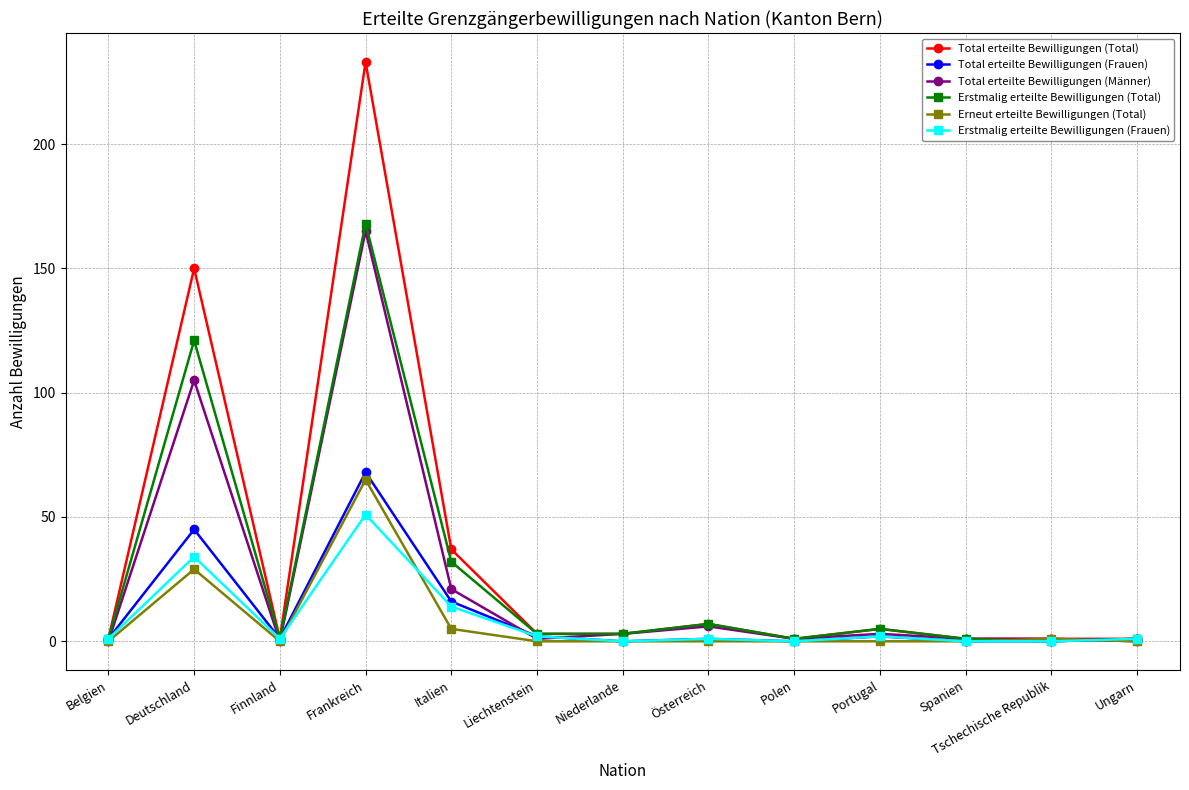

What is the difference between the highest and lowest values at Polen?

1